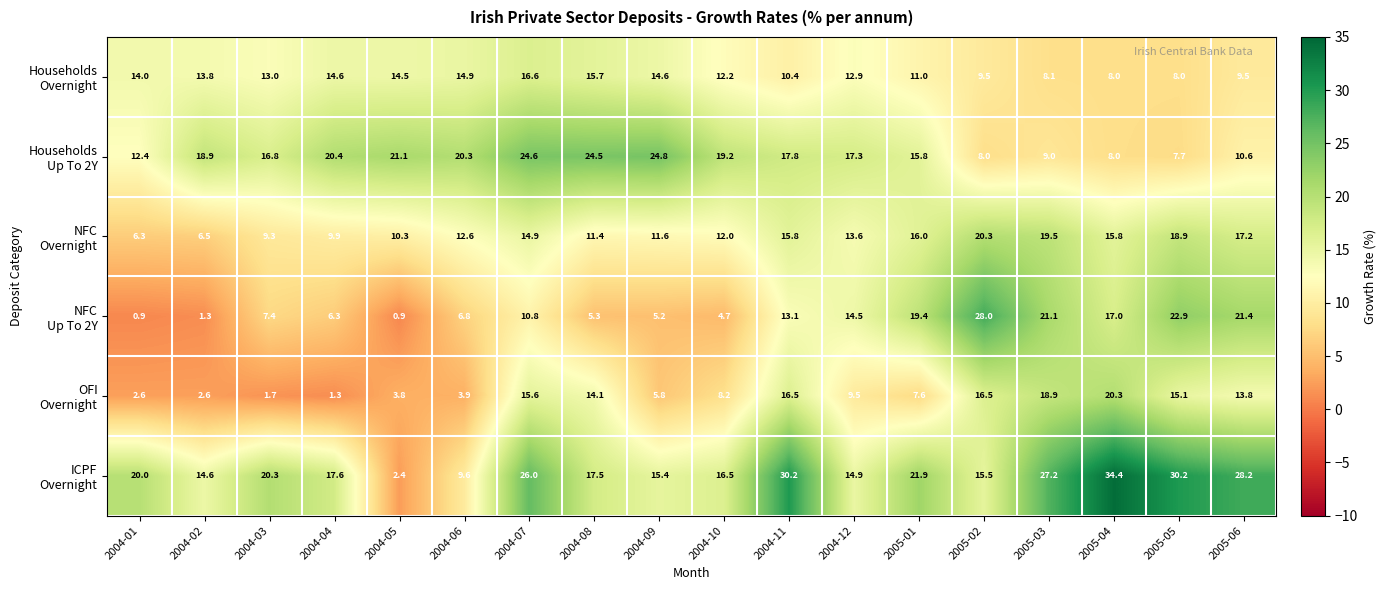

At which category is the sum across all series the highest?

2004-07